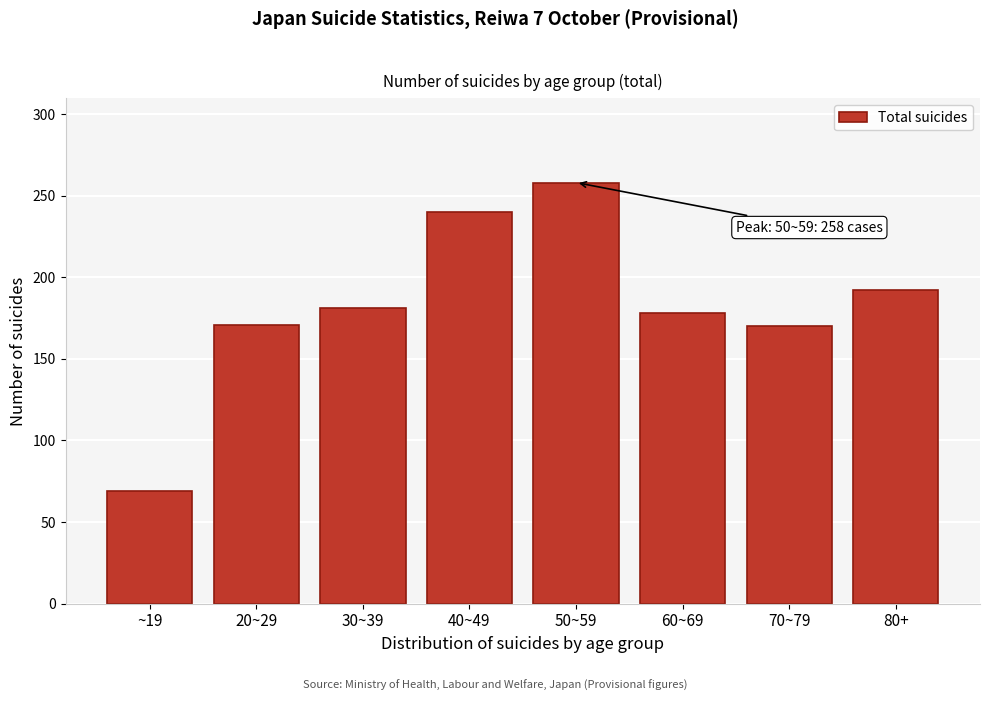

What is the difference between the maximum and second lowest values?

88